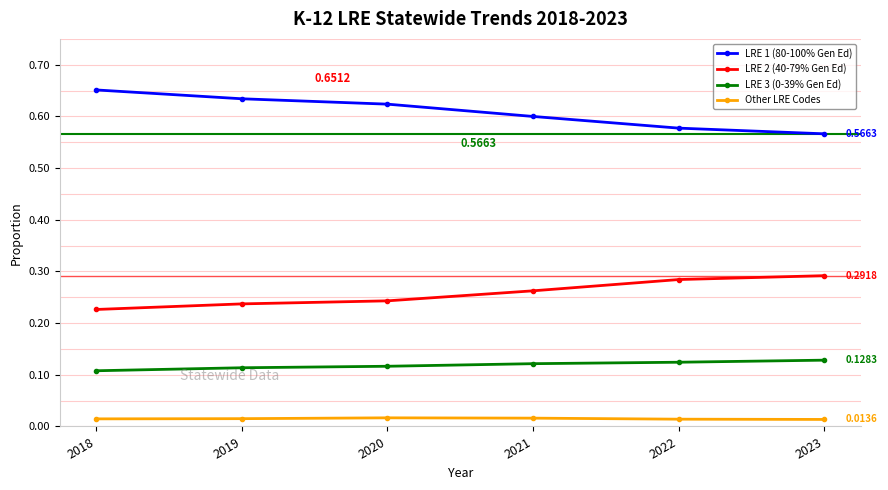

Is the value of LRE 3 (0-39% Gen Ed) at 2020 greater than the value of LRE 1 (80-100% Gen Ed) at 2022?

No